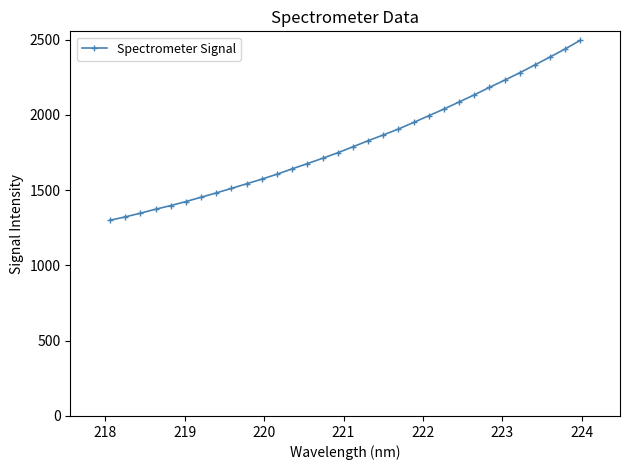

What is the smallest value displayed?

1300.4